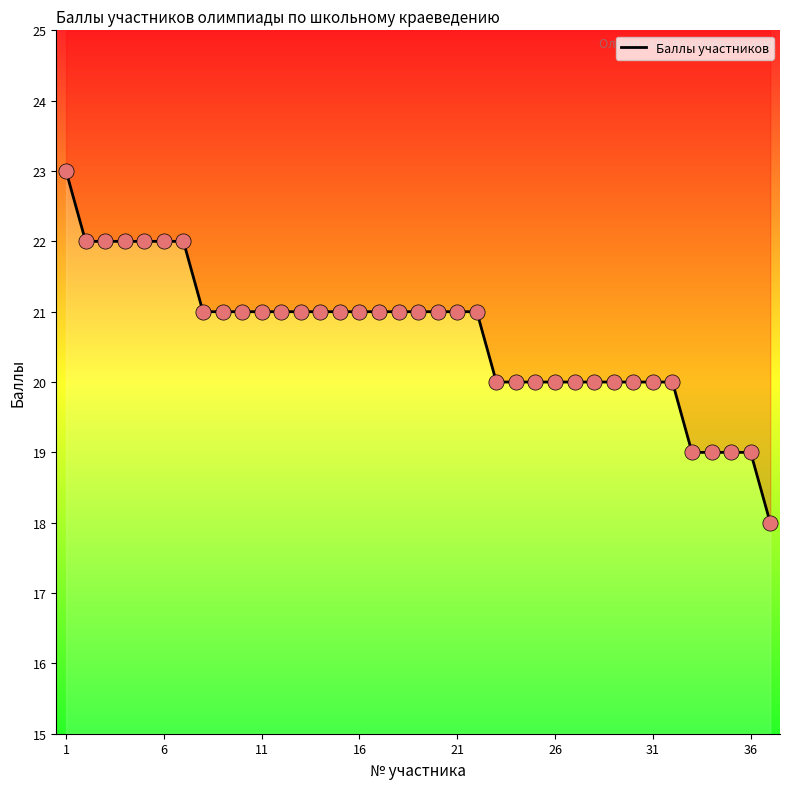

Which has a higher value, 14 or 22?

14